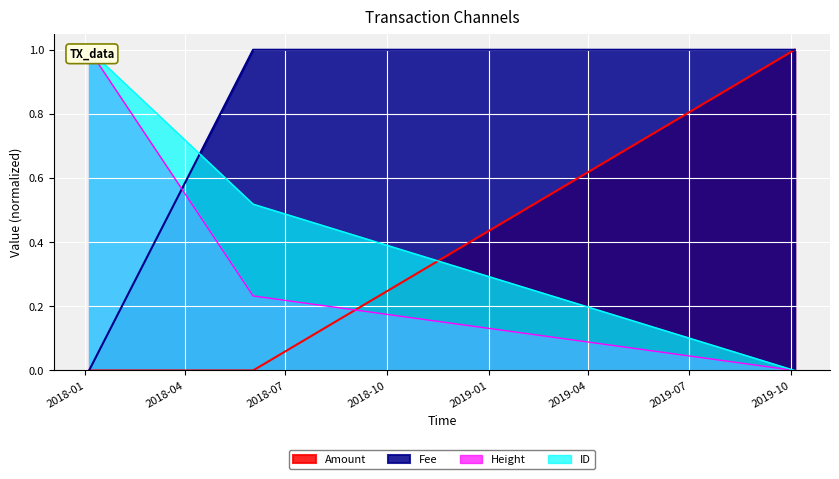

The value of ID_norm at 2019-10-04 is 0.0. True or false?

True